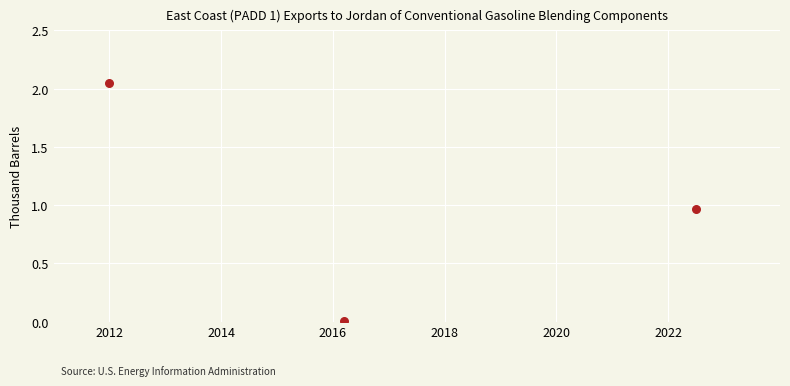

What is the range of X values (max minus min)?

10.5